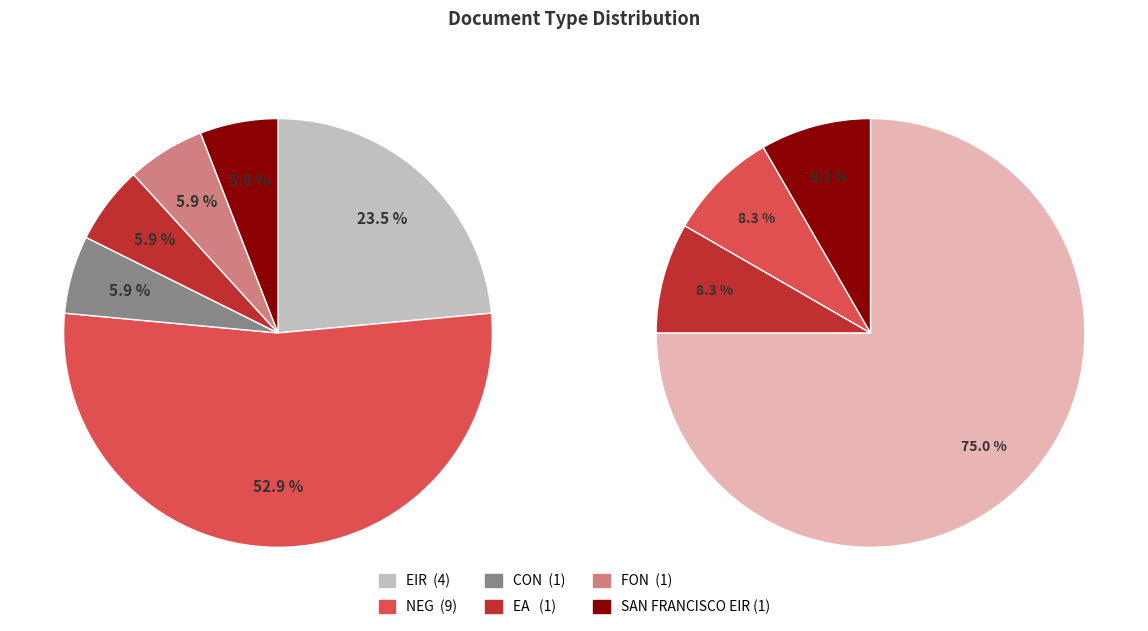

Count the number of slices in the pie.

6